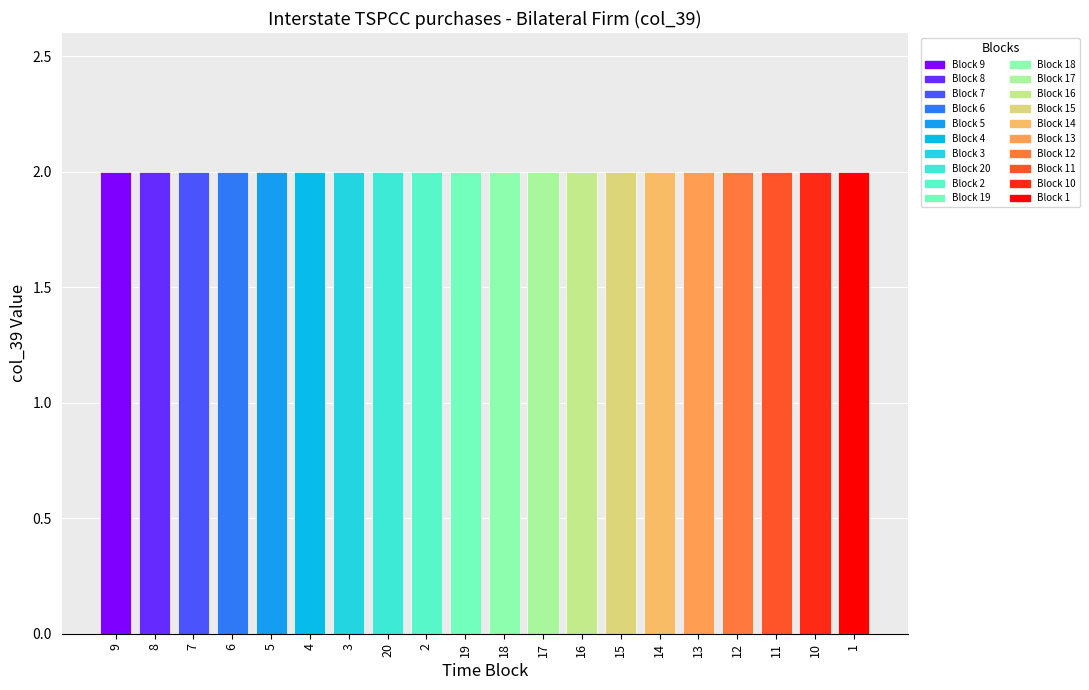

Which series has the largest total across all categories?

Block 1